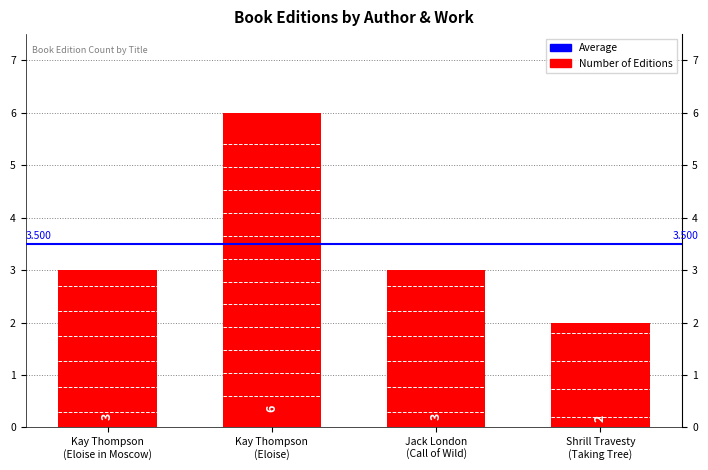

Is it true that the value at Kay Thompson
(Eloise in Moscow) is 5?

False